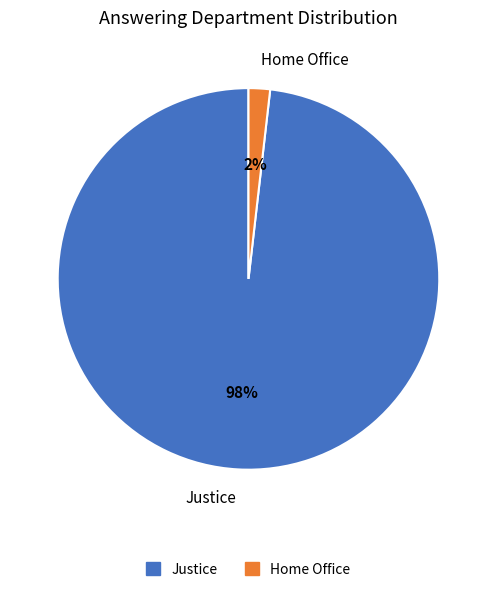

To the nearest percent, what is the average slice percentage?

50%